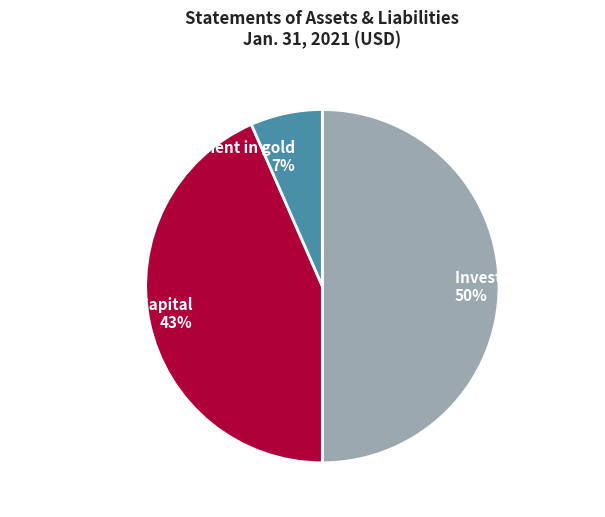

Rank the categories by value from lowest to highest.

Unrealized gain on investment in gold, Paid In Capital, Investment in gold